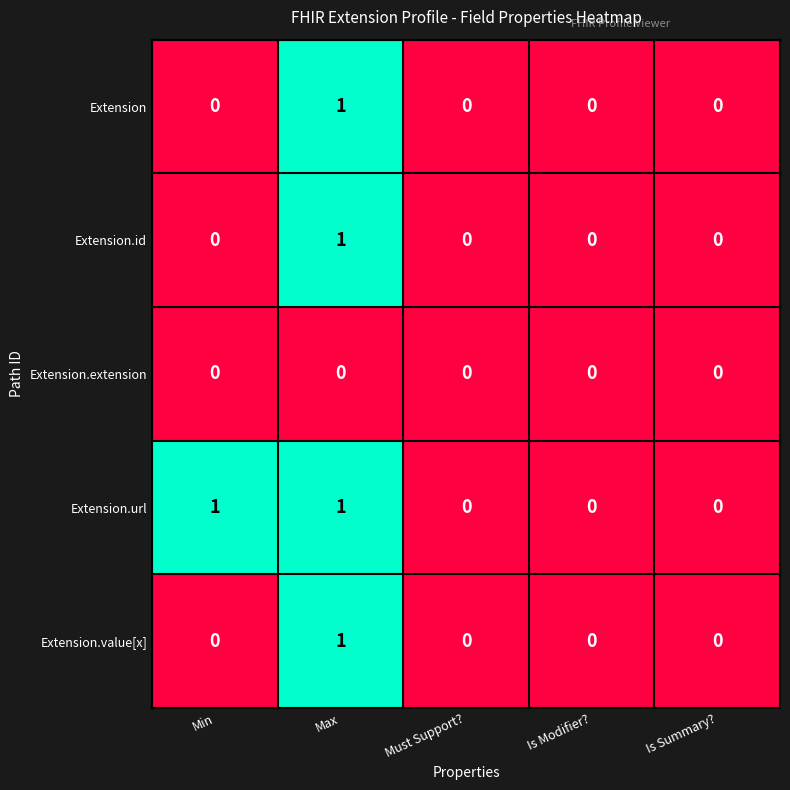

At which category is the sum across all series the highest?

Max